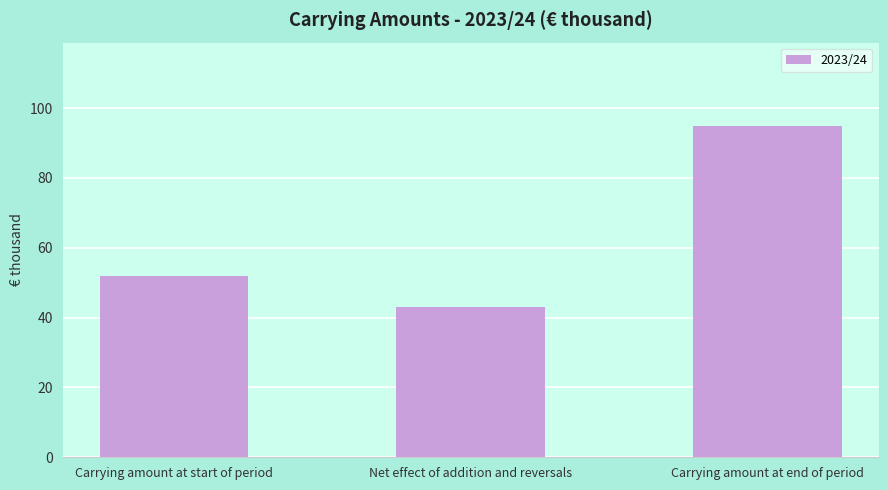

Reading left to right, what are all the values shown in this chart?

Carrying amount at start of period=52	Net effect of addition and reversals=43	Carrying amount at end of period=95